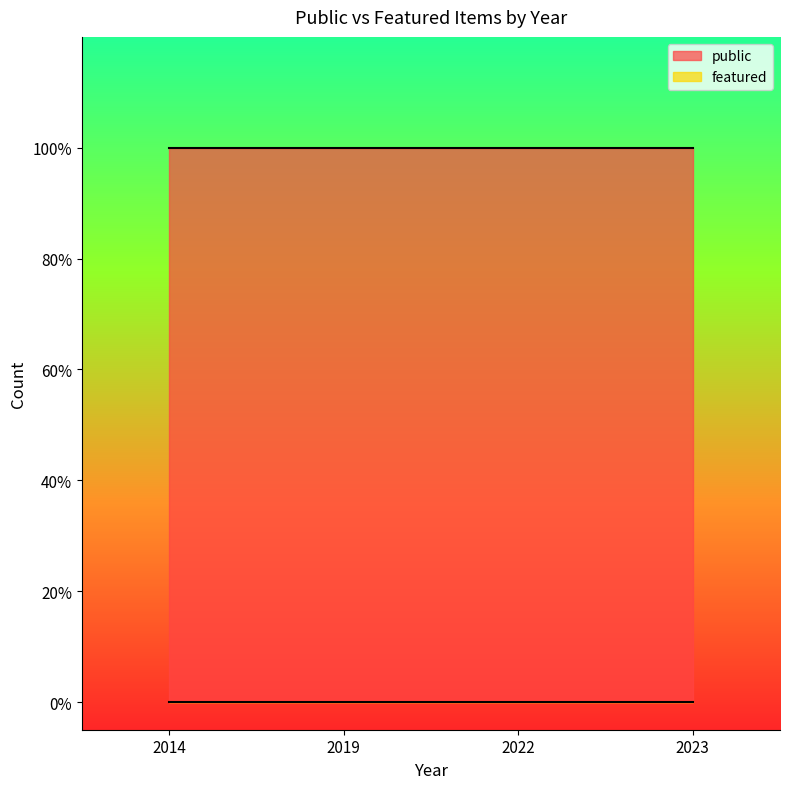

How many lines are shown in the chart?

2